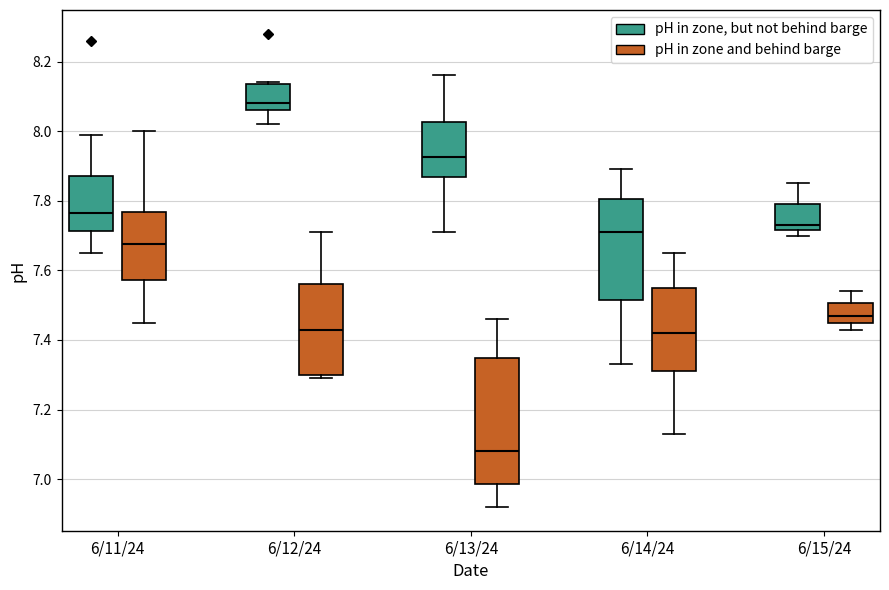

Which box's median line is the highest?

6/12/24 (pH in zone, but not behind barge)